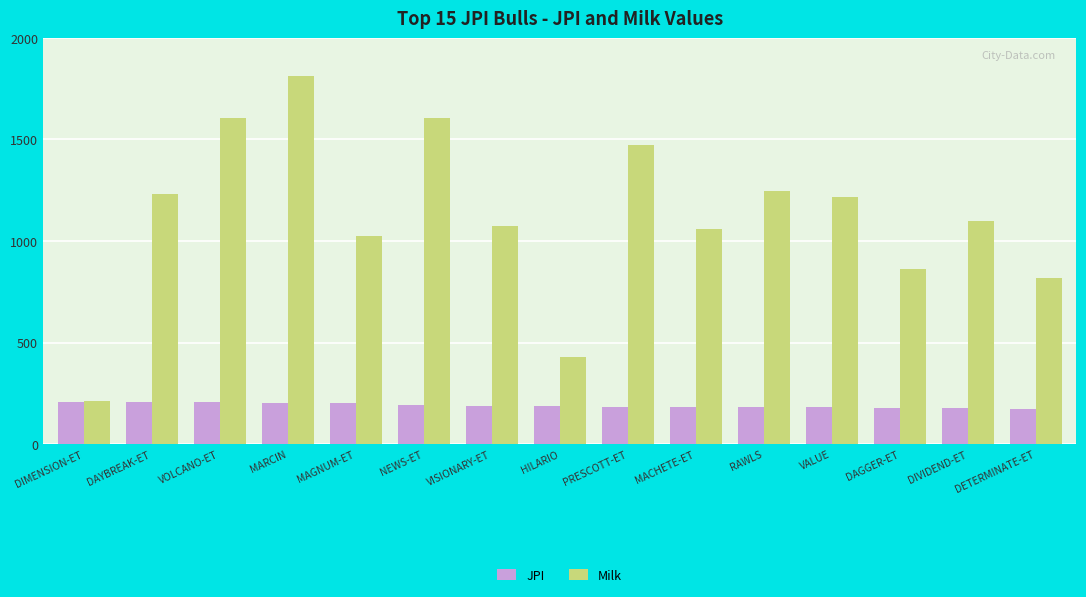

At which category is the sum across all series the highest?

MARCIN